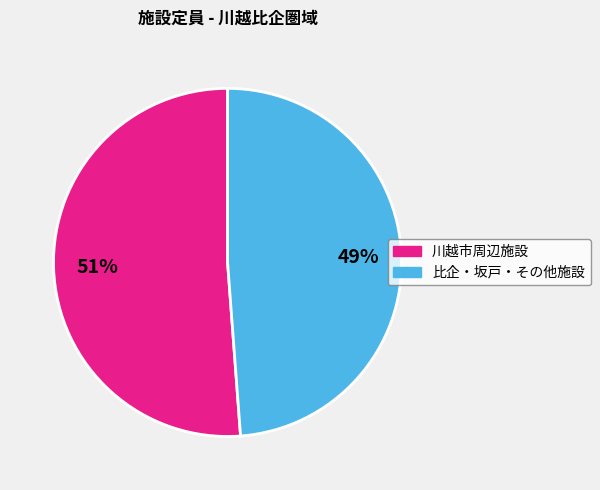

To the nearest percent, what is the average slice percentage?

50%